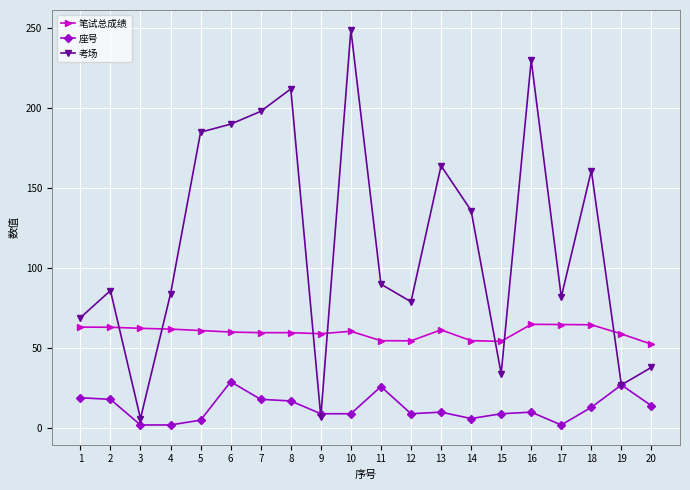

What is the spread (max minus min) of values at 14?

130.0